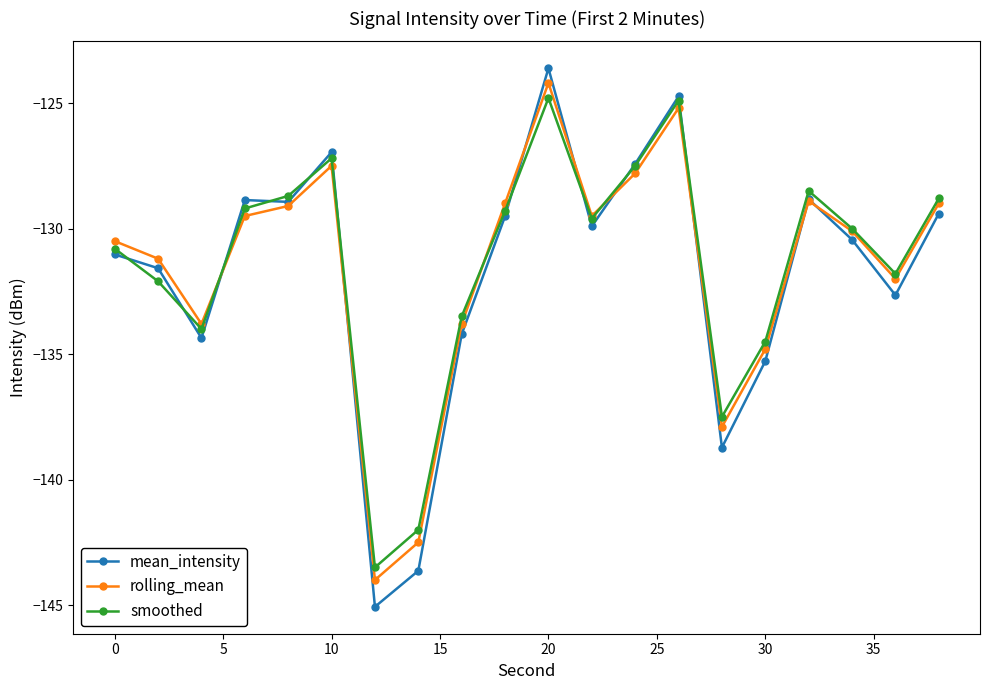

What is the minimum value for rolling_mean?

-144.0